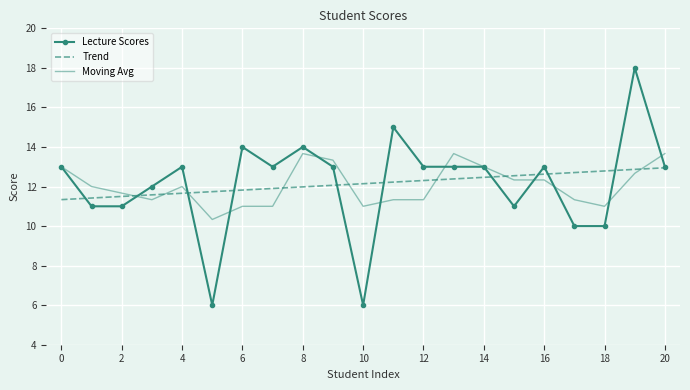

List the series in order of their peak value, lowest first.

Trend, Moving Avg, Lecture Scores